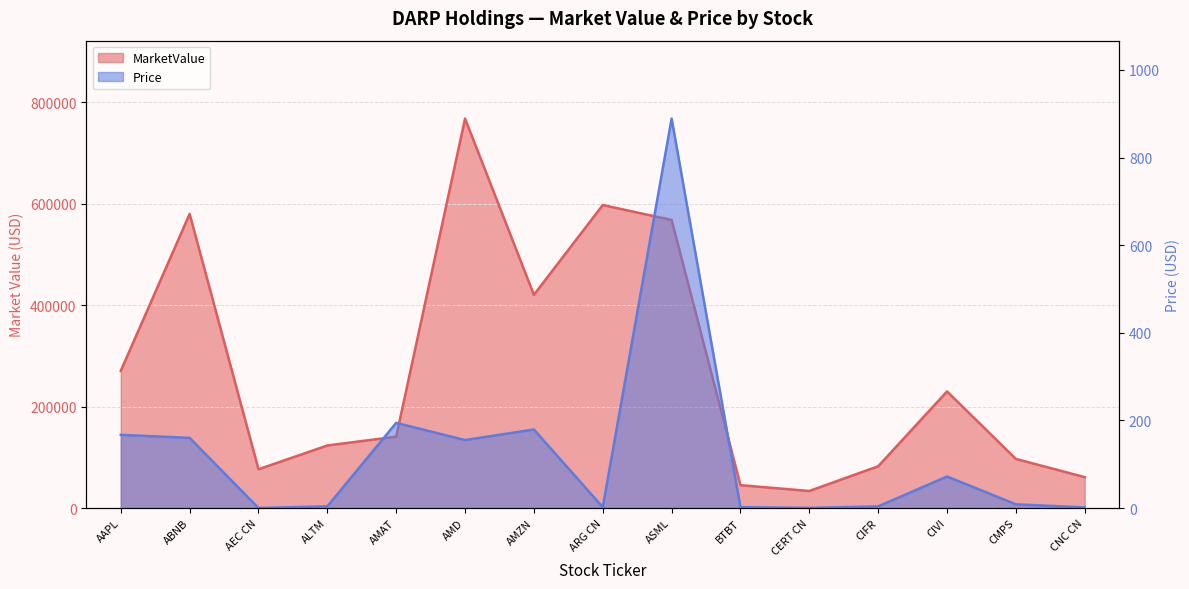

Reading left to right, transcribe all the data shown in this chart.

MarketValue: 270604.8	580042.3	76436.3	123325.2	140687.7	768111.2	420450.1	597544.7	568090.2	45046.2	33593.0	82317.9	229904.2	96846.8	60843.6
Price: 167.0	160.1	0.1	3.8	194.3	155.1	179.2	1.8	889.0	1.9	0.3	3.7	71.9	8.4	1.4